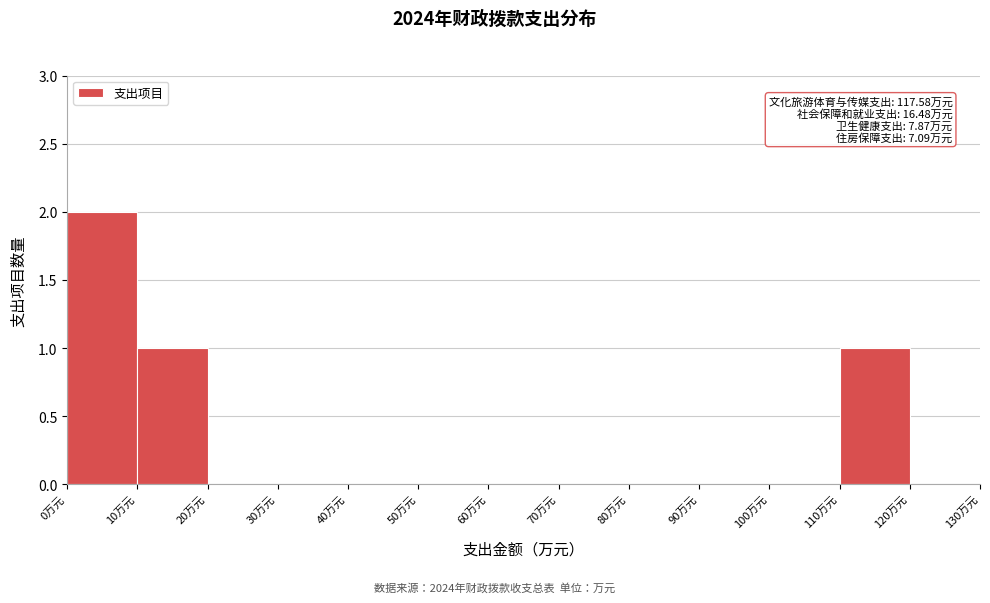

Over which range of the x-axis is the bar tallest?

0 to 10